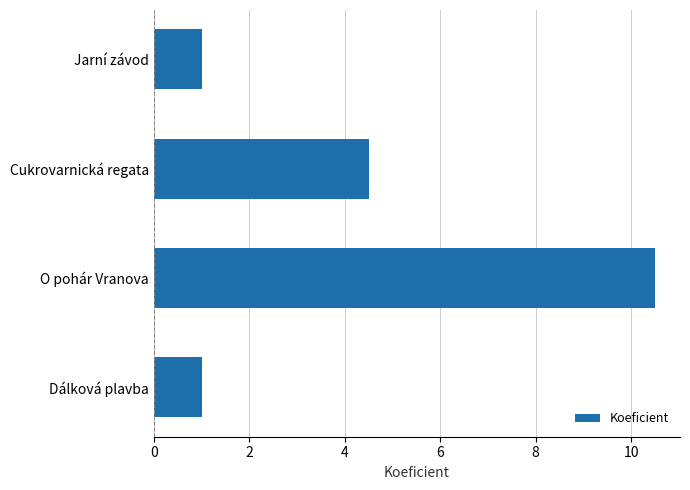

How many bars are there in total?

4